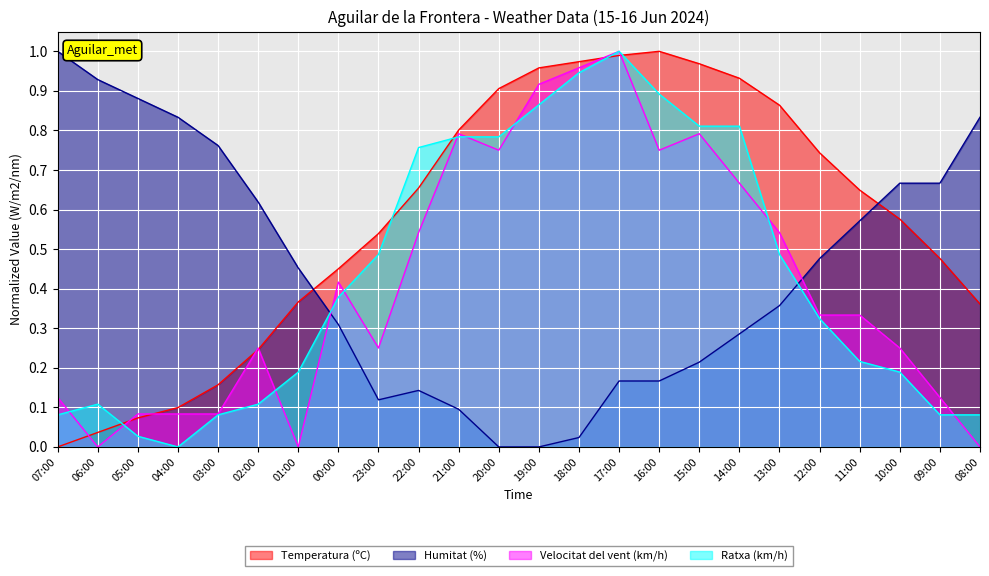

Reading left to right, what are all the values shown in this chart?

Temperatura (ºC): 07:00=0.0	06:00=0.0	05:00=0.1	04:00=0.1	03:00=0.2	02:00=0.2	01:00=0.4	00:00=0.5	23:00=0.5	22:00=0.7	21:00=0.8	20:00=0.9	19:00=1.0	18:00=1.0	17:00=1.0	16:00=1.0	15:00=1.0	14:00=0.9	13:00=0.9	12:00=0.7	11:00=0.6	10:00=0.6	09:00=0.5	08:00=0.4
Humitat (%): 07:00=1.0	06:00=0.9	05:00=0.9	04:00=0.8	03:00=0.8	02:00=0.6	01:00=0.5	00:00=0.3	23:00=0.1	22:00=0.1	21:00=0.1	20:00=0.0	19:00=0.0	18:00=0.0	17:00=0.2	16:00=0.2	15:00=0.2	14:00=0.3	13:00=0.4	12:00=0.5	11:00=0.6	10:00=0.7	09:00=0.7	08:00=0.8
Velocitat del vent (km/h): 07:00=0.1	06:00=0.0	05:00=0.1	04:00=0.1	03:00=0.1	02:00=0.2	01:00=0.0	00:00=0.4	23:00=0.2	22:00=0.5	21:00=0.8	20:00=0.8	19:00=0.9	18:00=1.0	17:00=1.0	16:00=0.8	15:00=0.8	14:00=0.7	13:00=0.5	12:00=0.3	11:00=0.3	10:00=0.2	09:00=0.1	08:00=0.0
Ratxa (km/h): 07:00=0.1	06:00=0.1	05:00=0.0	04:00=0.0	03:00=0.1	02:00=0.1	01:00=0.2	00:00=0.4	23:00=0.5	22:00=0.8	21:00=0.8	20:00=0.8	19:00=0.9	18:00=0.9	17:00=1.0	16:00=0.9	15:00=0.8	14:00=0.8	13:00=0.5	12:00=0.3	11:00=0.2	10:00=0.2	09:00=0.1	08:00=0.1